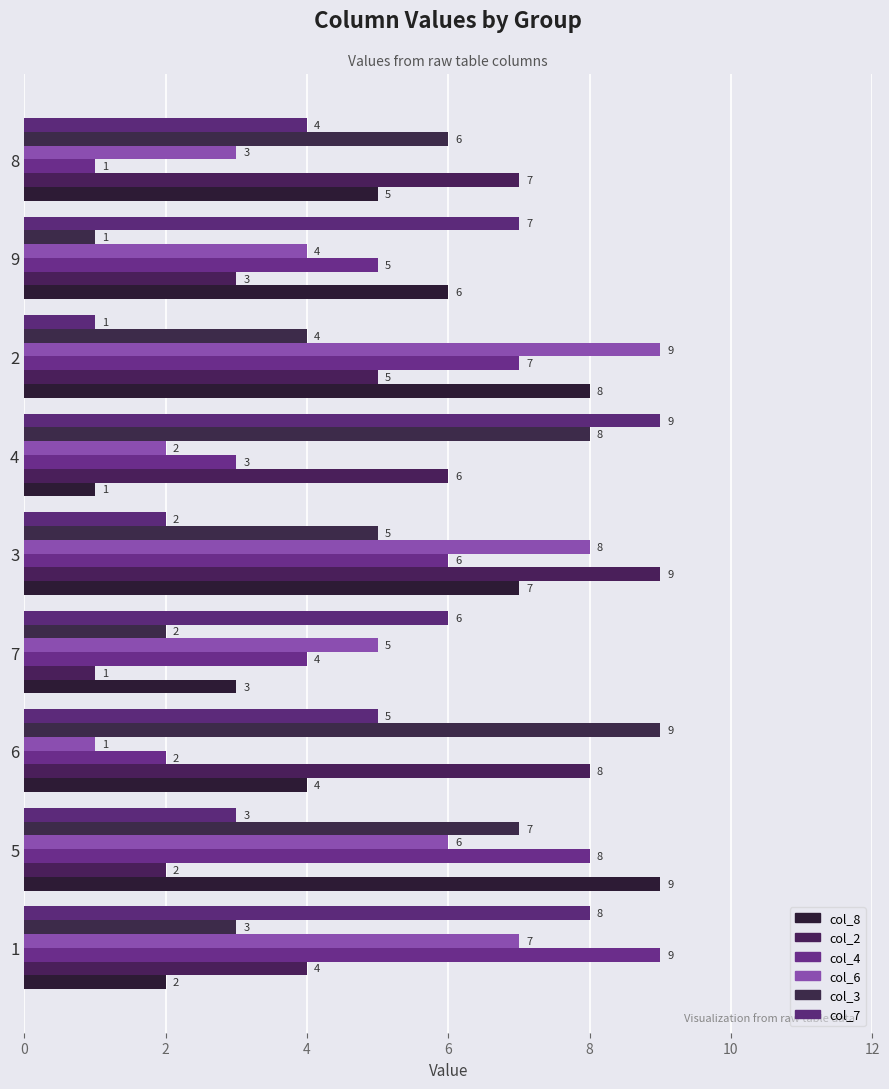

Which series has the largest total across all categories?

col_8